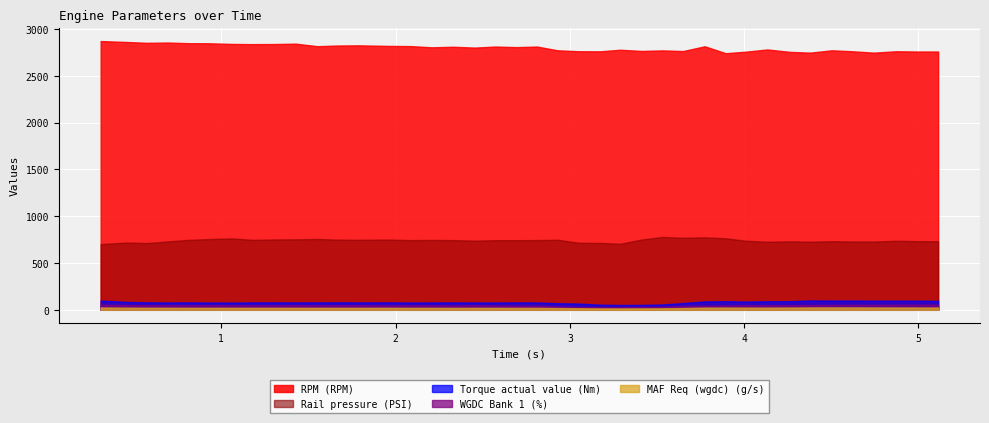

True or false: MAF Req (wgdc) (g/s) and WGDC Bank 1 (%) cross at least once.

False